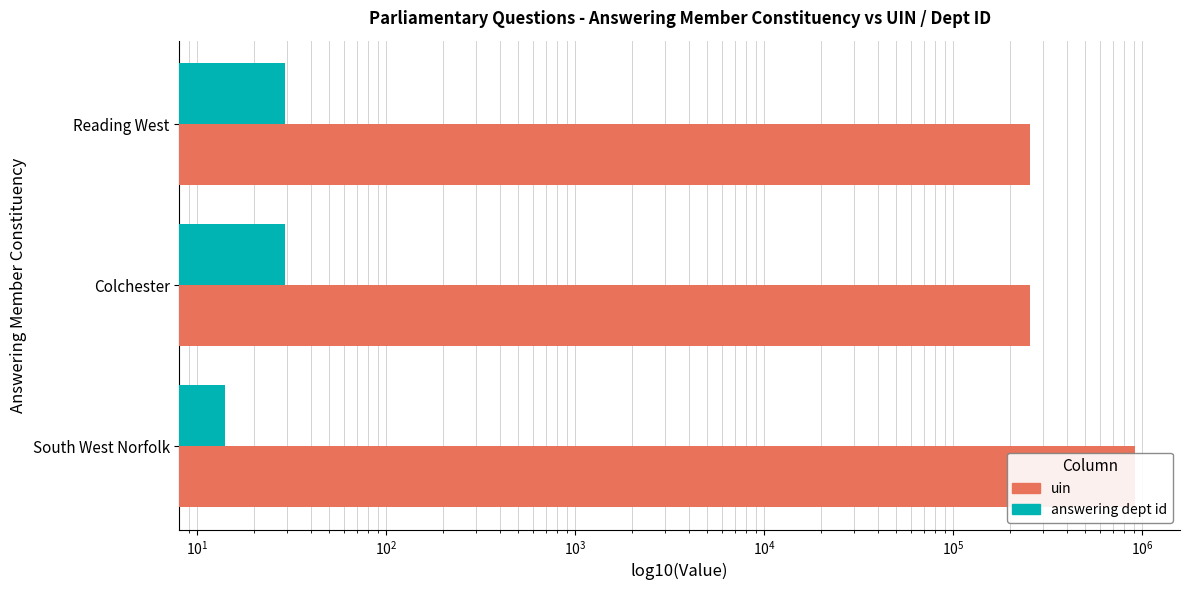

Does the chart contain any negative values?

No